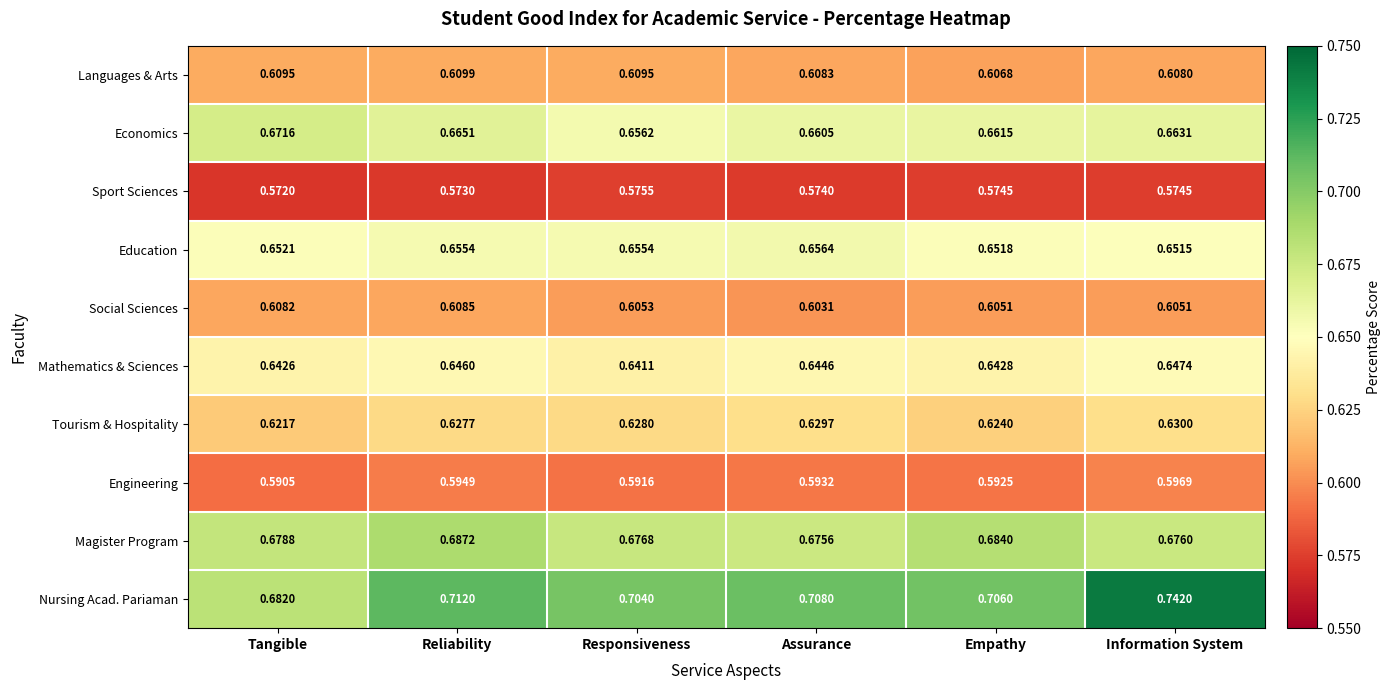

Where is Sport Sciences nearest to the value 0?

Tangible